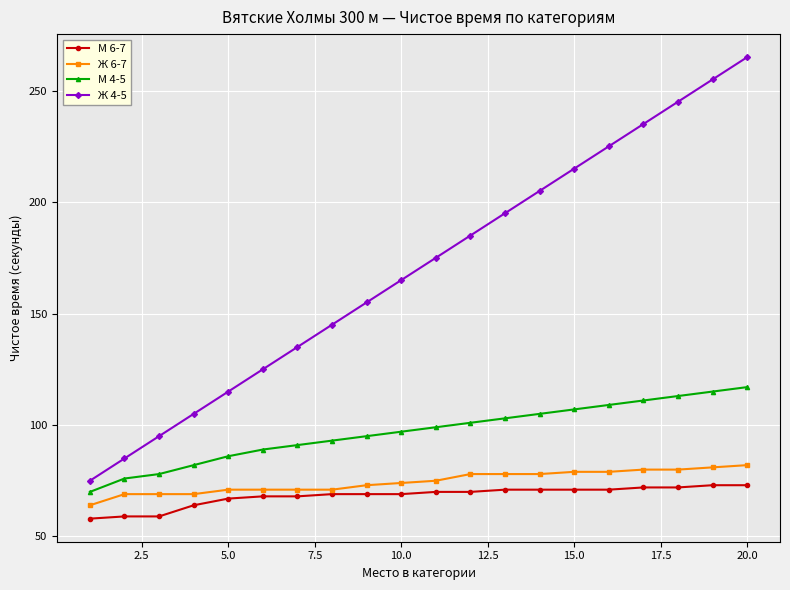

What is the value of the М 6-7 point at the 16th from the left?

71